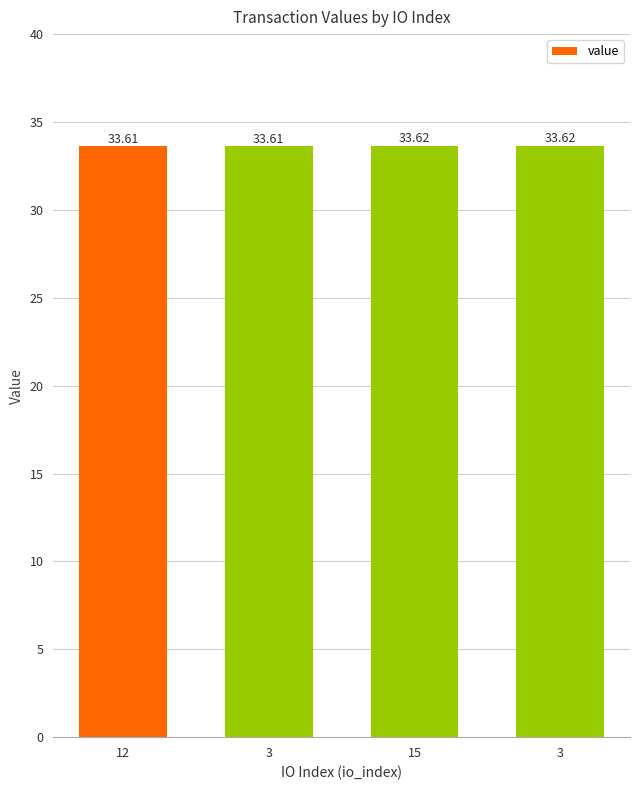

How many bars are there in total?

4